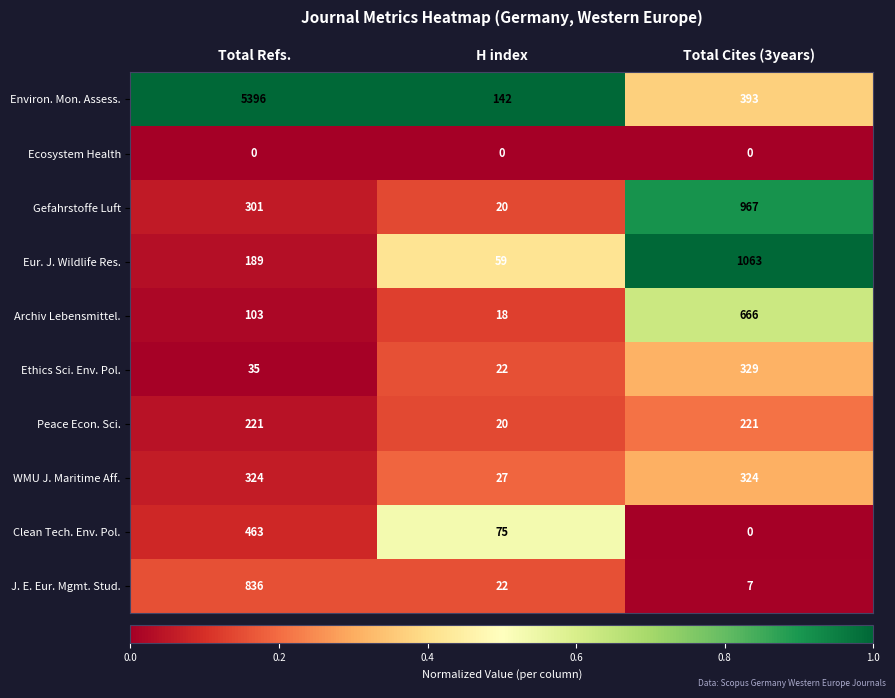

Rank the categories by Ethics Sci. Env. Pol. value from lowest to highest.

H index, Total Refs., Total Cites (3years)